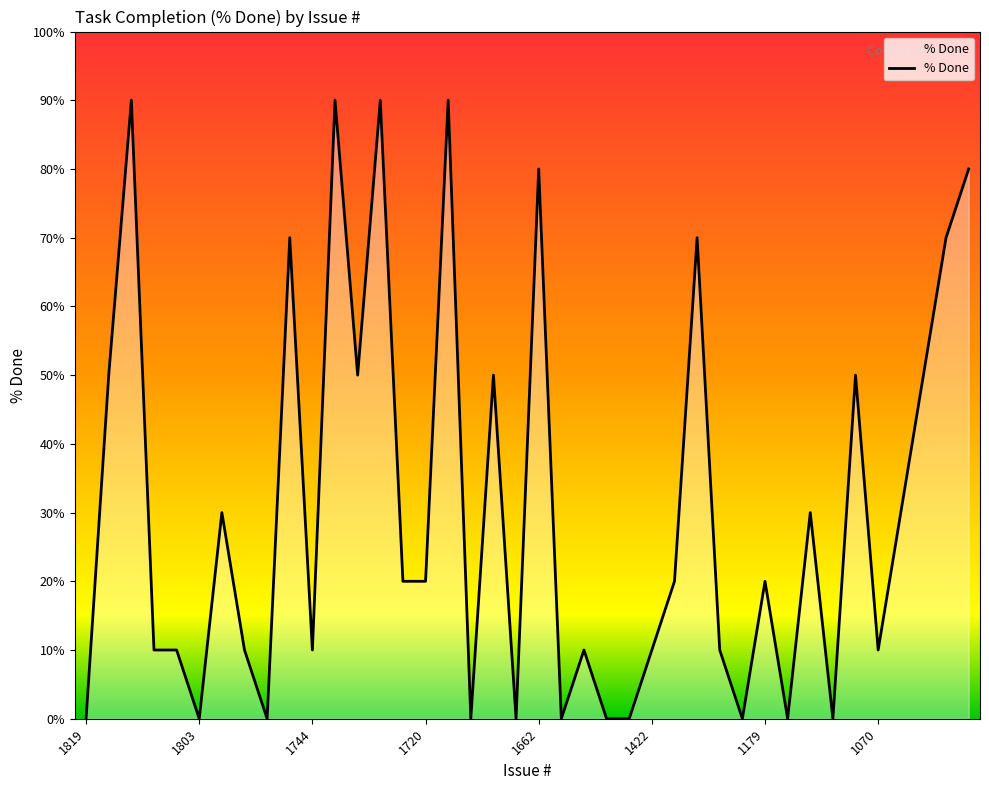

How many categories are shown in the chart?

40